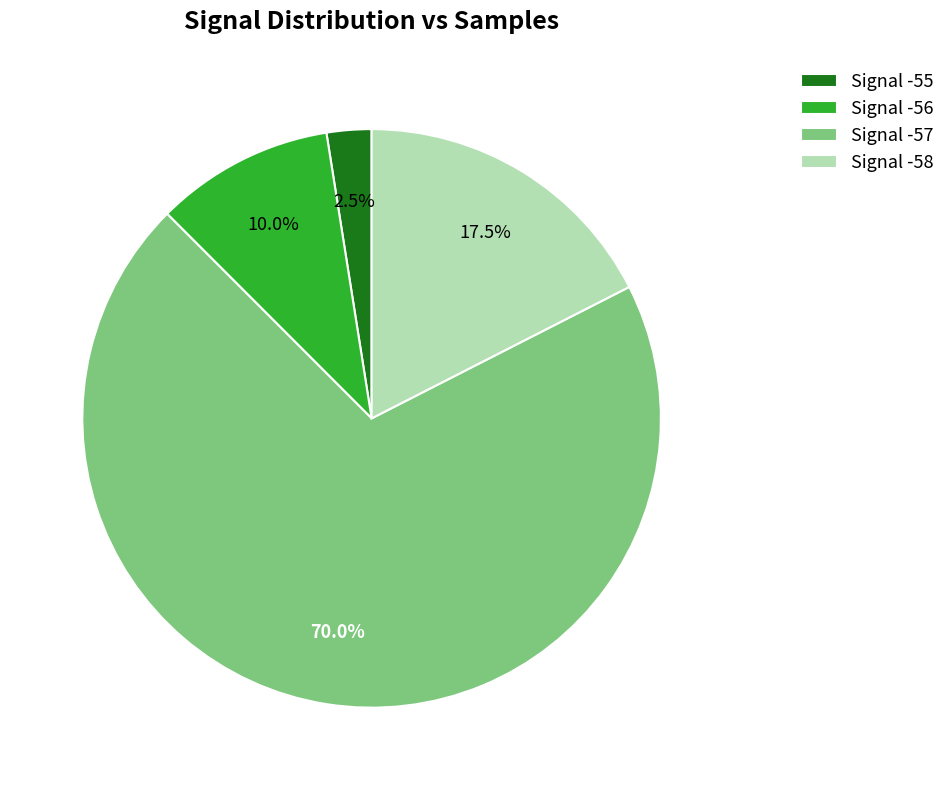

Rank the categories by value from highest to lowest.

Signal -57, Signal -58, Signal -56, Signal -55